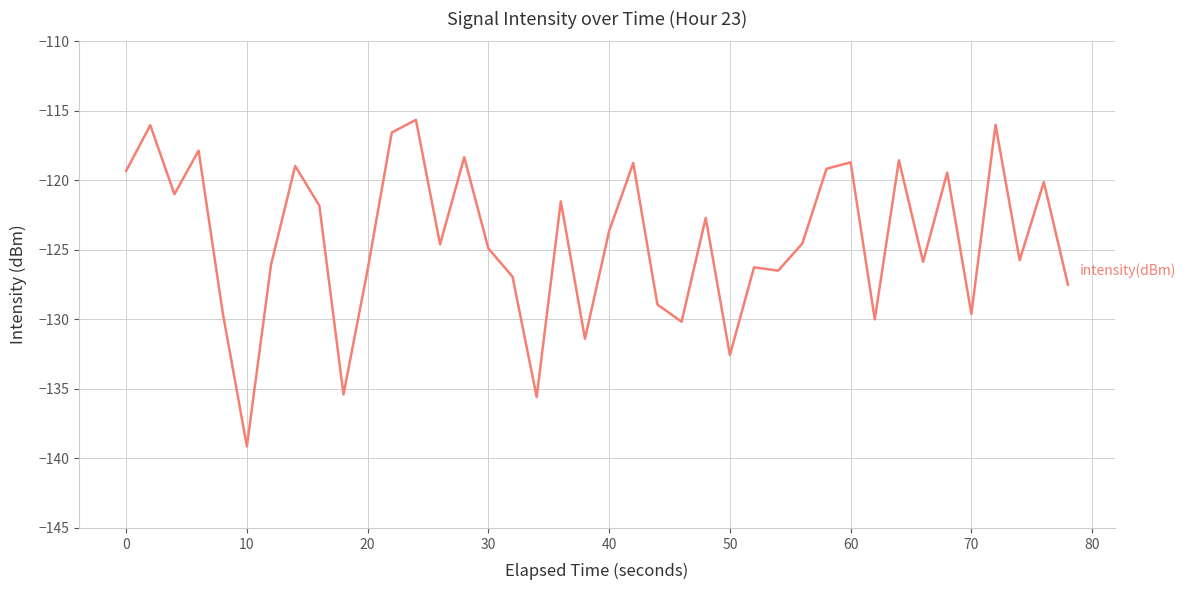

What is the difference between the second highest and second lowest values?

19.6